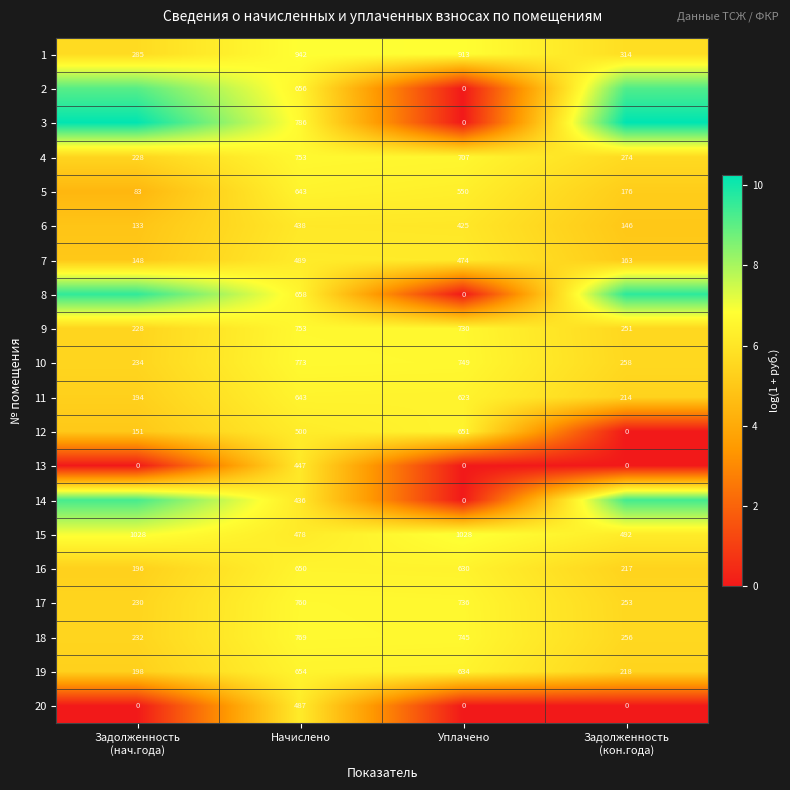

At which label does 1 reach its peak?

Начислено